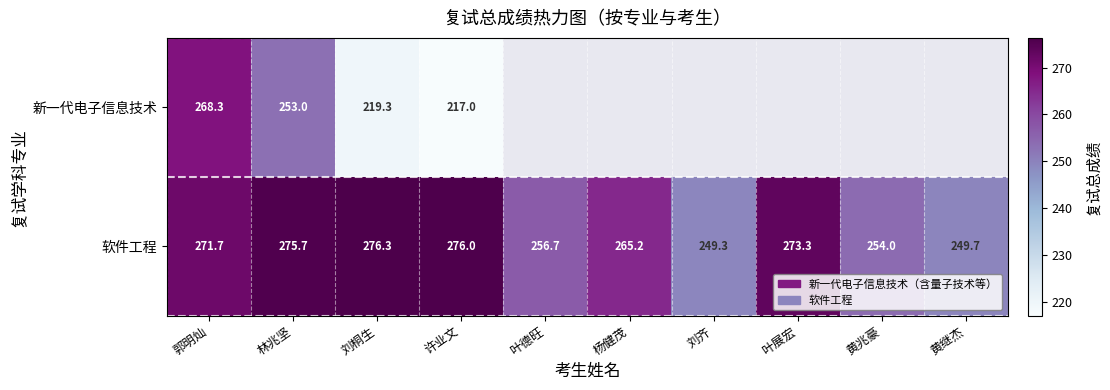

Where is 软件工程 nearest to the value 262?

杨健茂